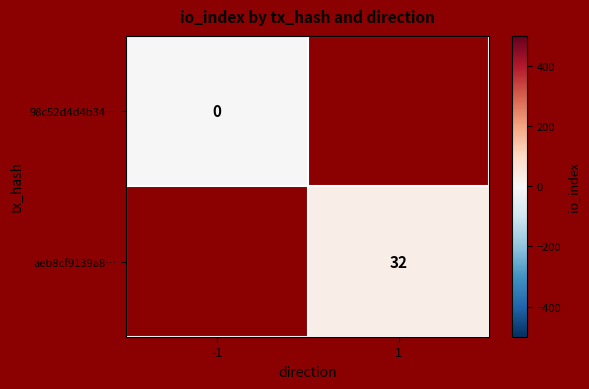

Is it true that aeb8cf9139a8… equals 56 at 1?

False